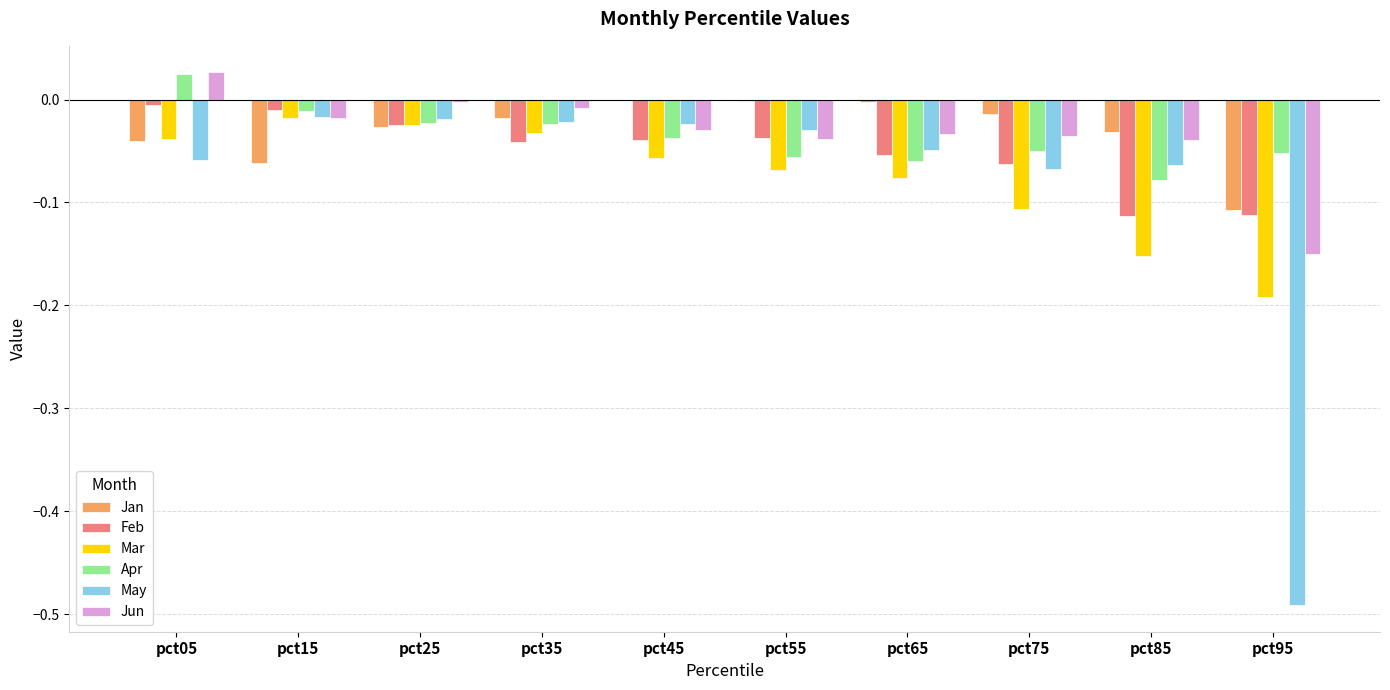

Which series has the largest range (max minus min)?

May